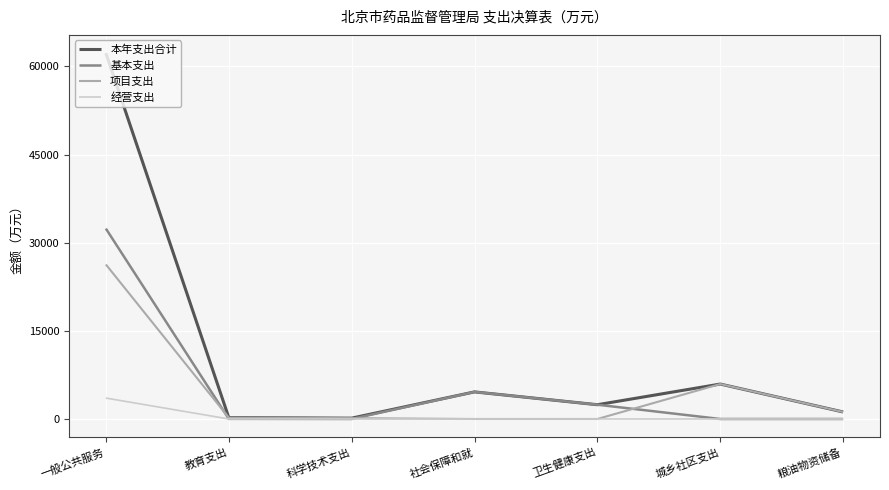

Is it true that 经营支出 equals 0.0 at 粮油物资储备?

True